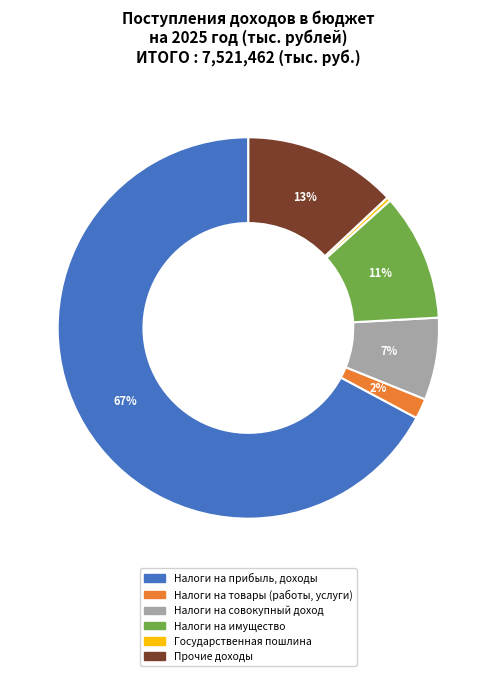

The Налоги на прибыль, доходы slice represents 67% of the pie. True or false?

True